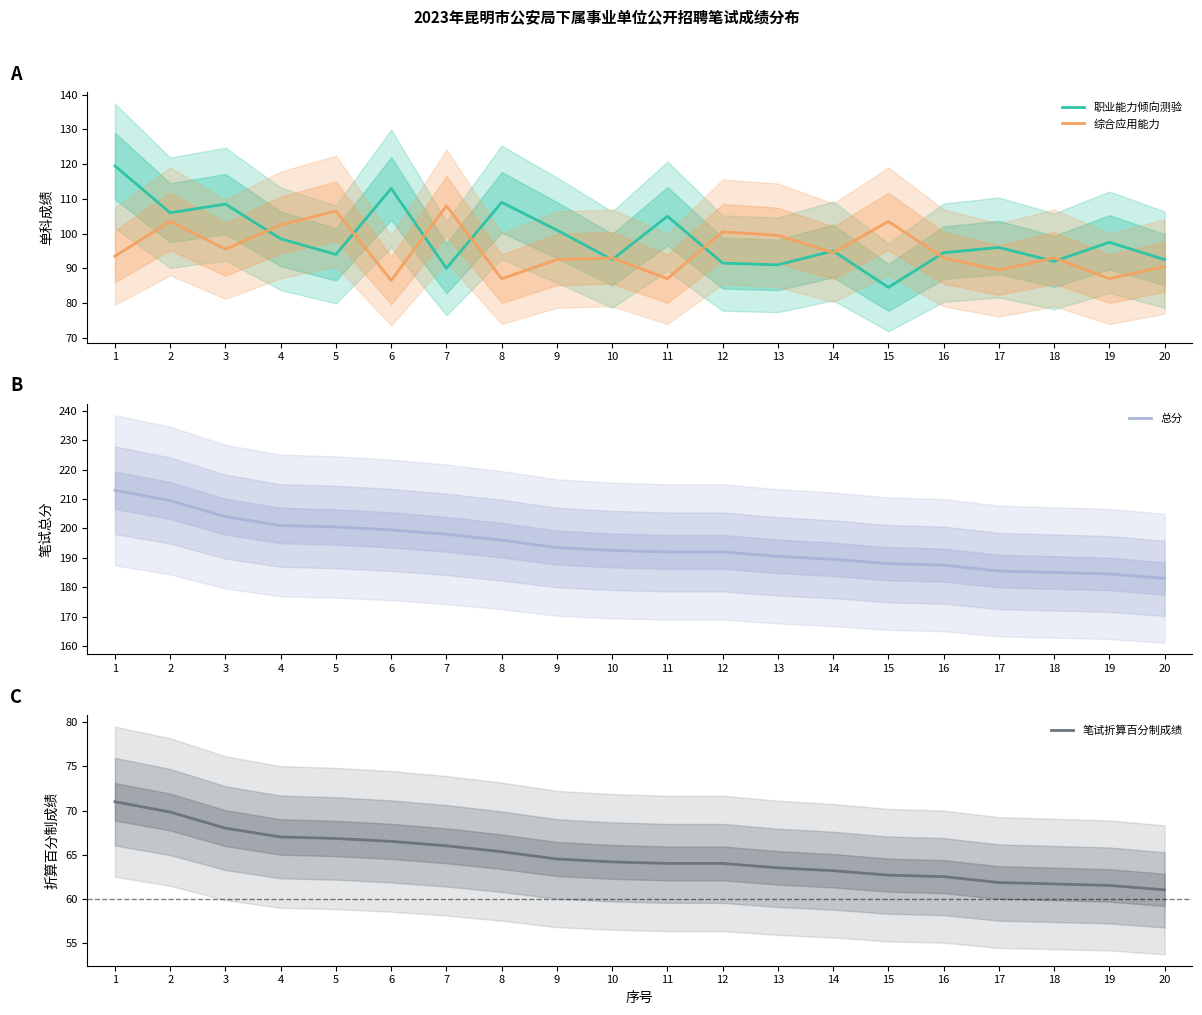

Between 14 and 19, which series saw the biggest shift?

综合应用能力